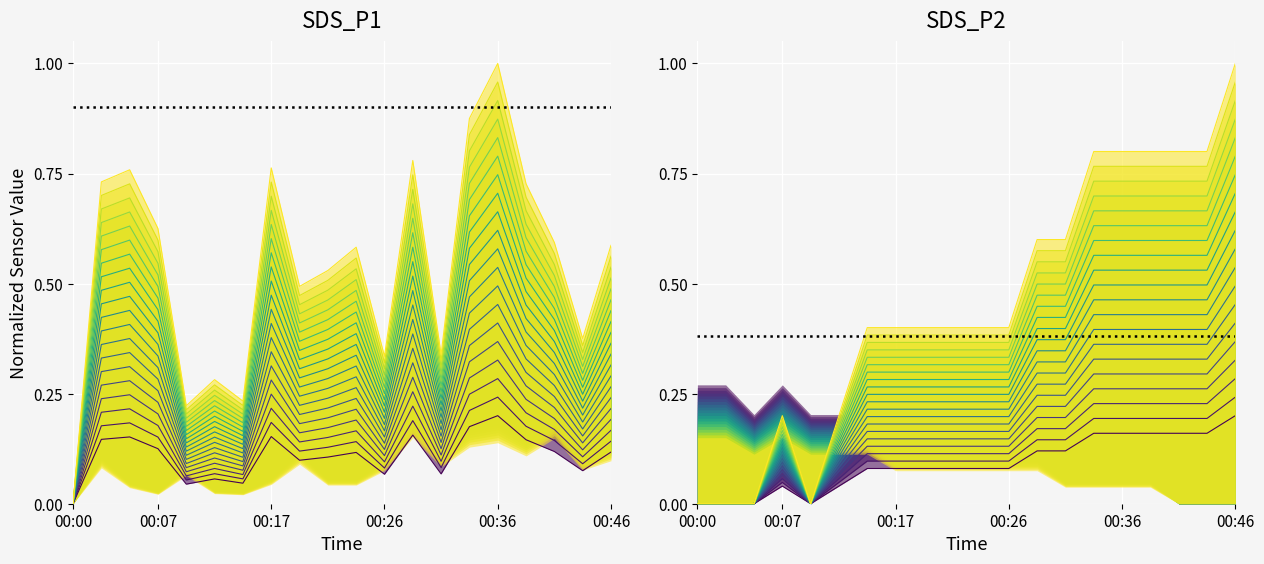

Between 00:36 and 00:26, which is larger?

00:36